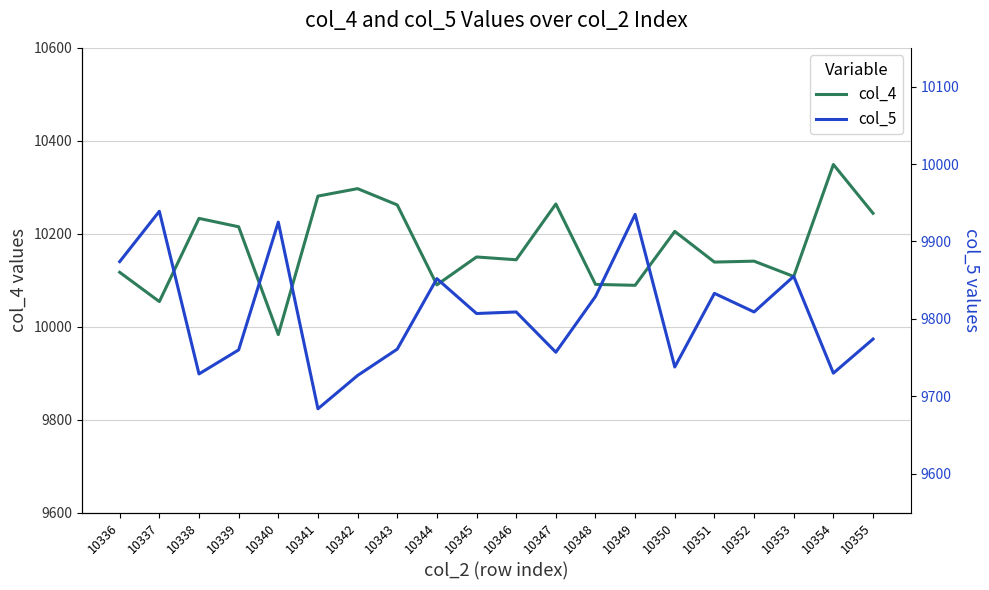

How many lines are shown in the chart?

2